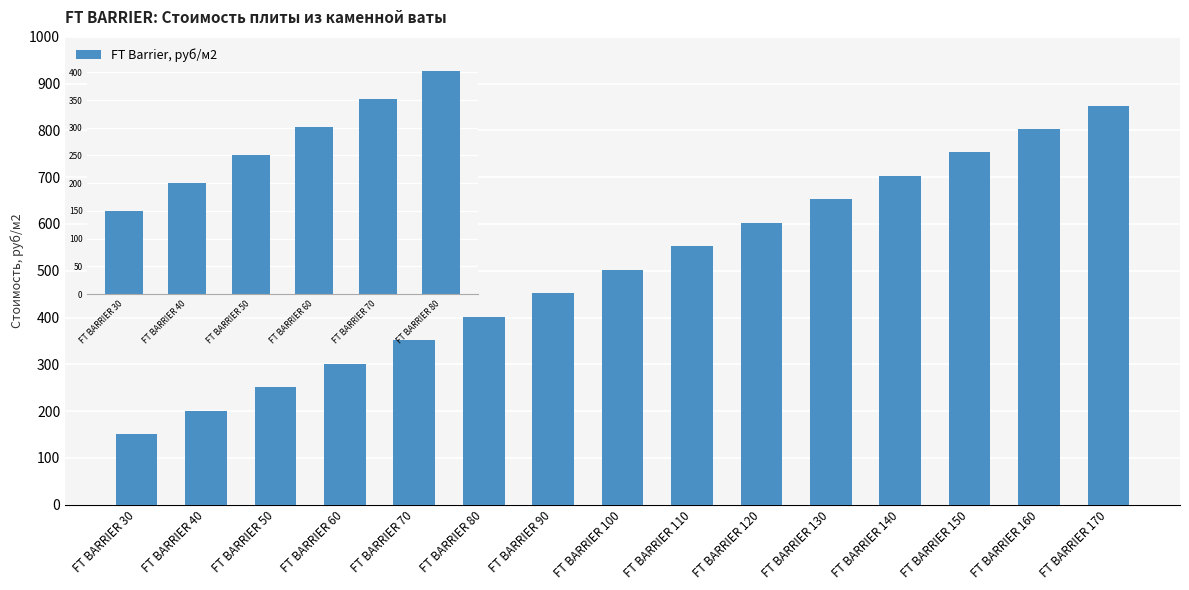

List the labels in order of value, smallest first.

FT BARRIER 30, FT BARRIER 40, FT BARRIER 50, FT BARRIER 60, FT BARRIER 70, FT BARRIER 80, FT BARRIER 90, FT BARRIER 100, FT BARRIER 110, FT BARRIER 120, FT BARRIER 130, FT BARRIER 140, FT BARRIER 150, FT BARRIER 160, FT BARRIER 170